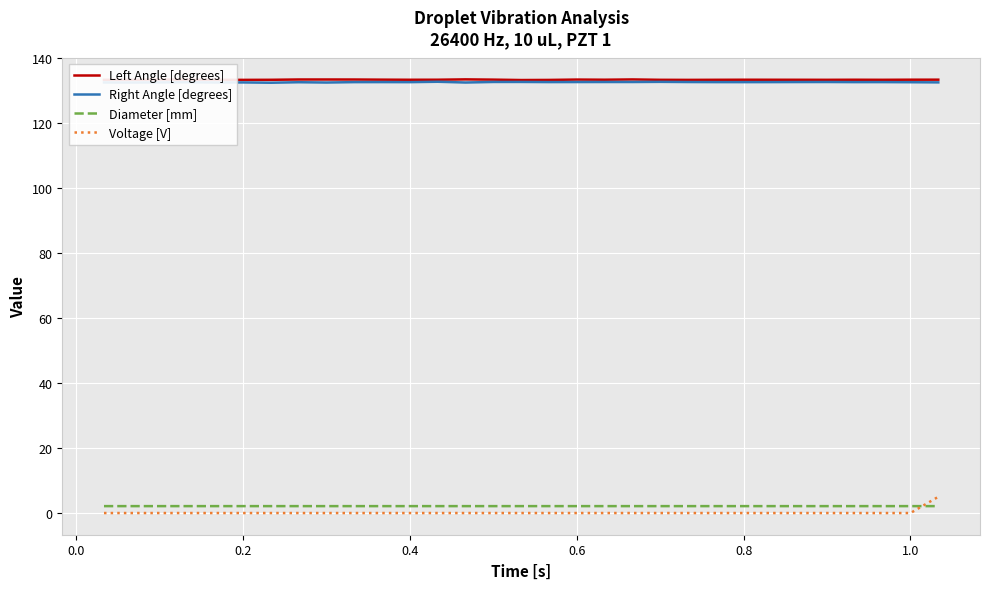

True or false: Right Angle [degrees] and Diameter [mm] cross at least once.

False